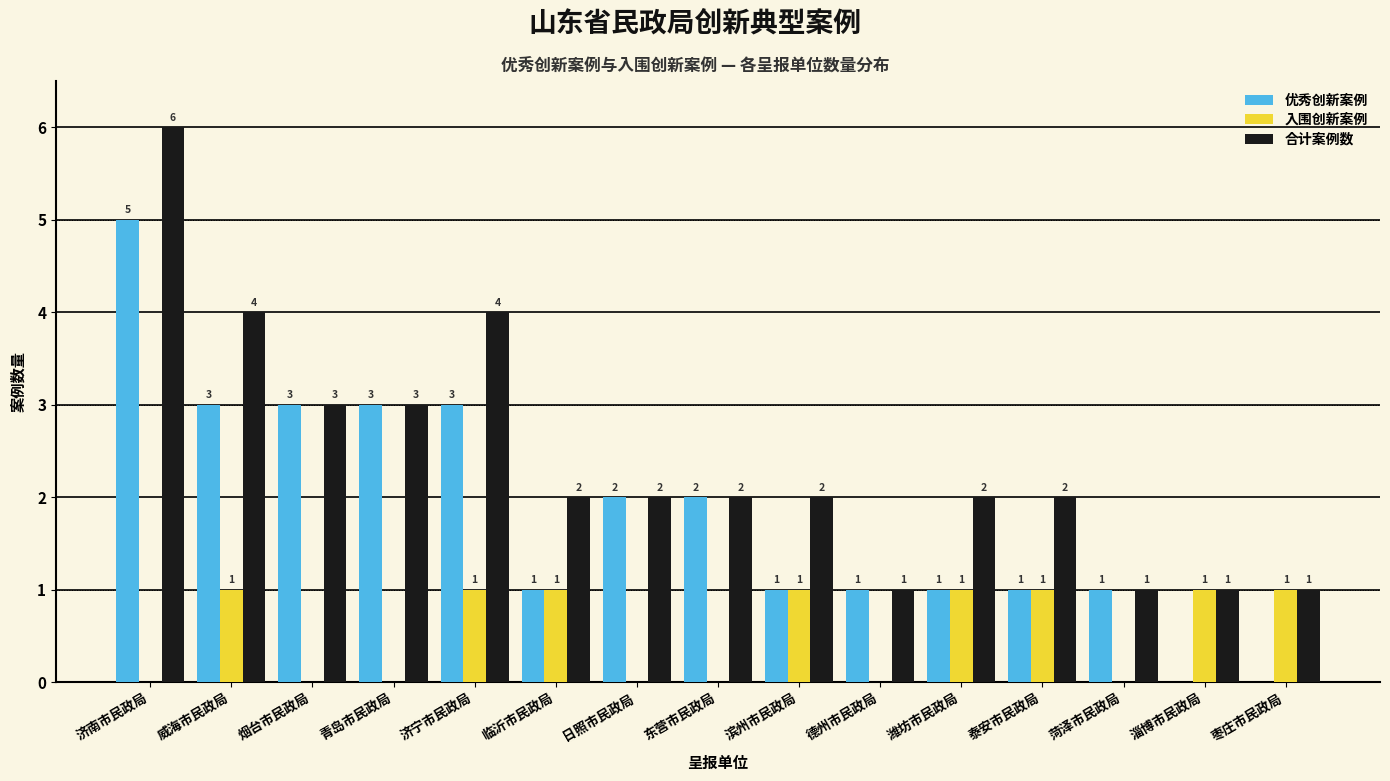

Reading right to left, what are all the values shown in this chart?

优秀创新案例: 枣庄市民政局=0	淄博市民政局=0	菏泽市民政局=1	泰安市民政局=1	潍坊市民政局=1	德州市民政局=1	滨州市民政局=1	东营市民政局=2	日照市民政局=2	临沂市民政局=1	济宁市民政局=3	青岛市民政局=3	烟台市民政局=3	威海市民政局=3	济南市民政局=5
入围创新案例: 枣庄市民政局=1	淄博市民政局=1	菏泽市民政局=0	泰安市民政局=1	潍坊市民政局=1	德州市民政局=0	滨州市民政局=1	东营市民政局=0	日照市民政局=0	临沂市民政局=1	济宁市民政局=1	青岛市民政局=0	烟台市民政局=0	威海市民政局=1	济南市民政局=0
合计案例数: 枣庄市民政局=1	淄博市民政局=1	菏泽市民政局=1	泰安市民政局=2	潍坊市民政局=2	德州市民政局=1	滨州市民政局=2	东营市民政局=2	日照市民政局=2	临沂市民政局=2	济宁市民政局=4	青岛市民政局=3	烟台市民政局=3	威海市民政局=4	济南市民政局=6